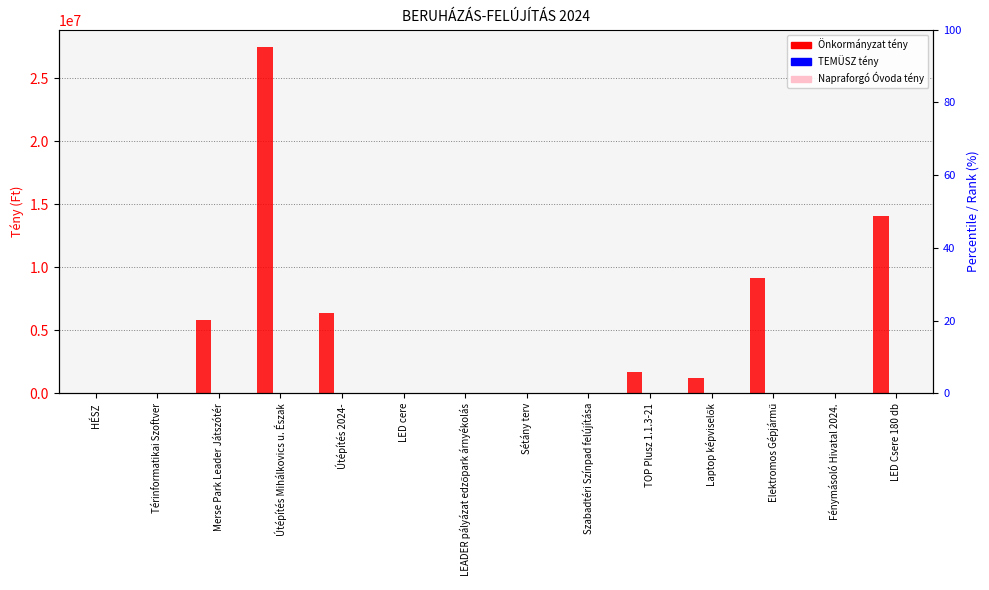

Rank the series by their maximum value, from highest to lowest.

Önkormányzat tény, TEMÜSZ tény, Napraforgó Óvoda tény